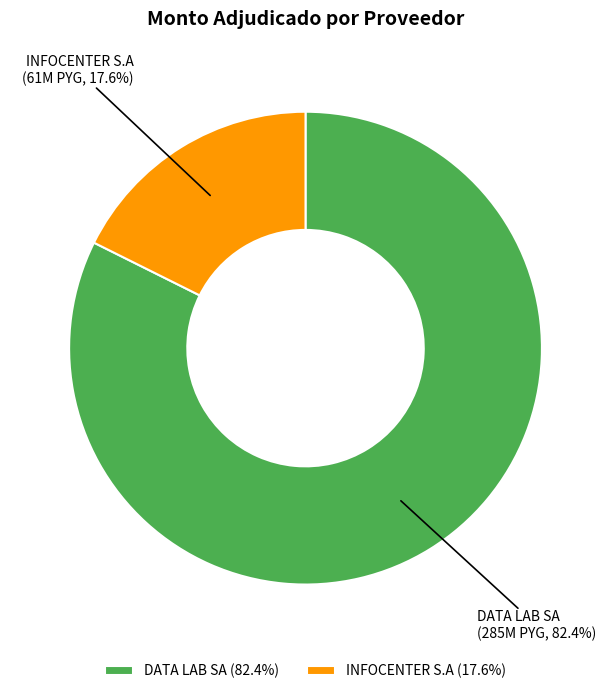

How much of the chart is everything except DATA LAB SA?

17.6%